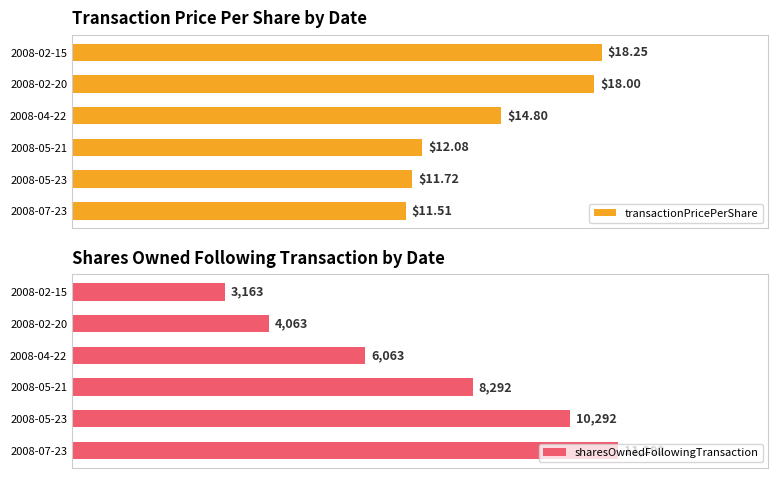

At 2008-02-20, list the series in order from largest to smallest.

transactionPricePerShare, sharesOwnedFollowingTransaction